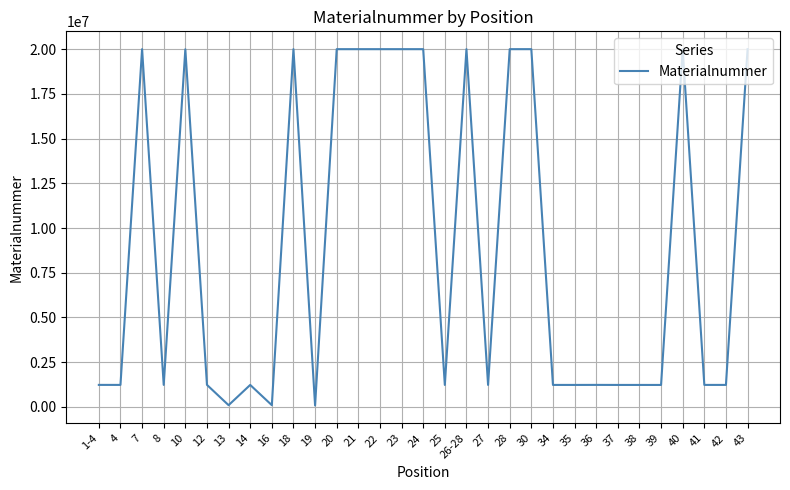

What is the difference between the maximum and minimum values?

19937557